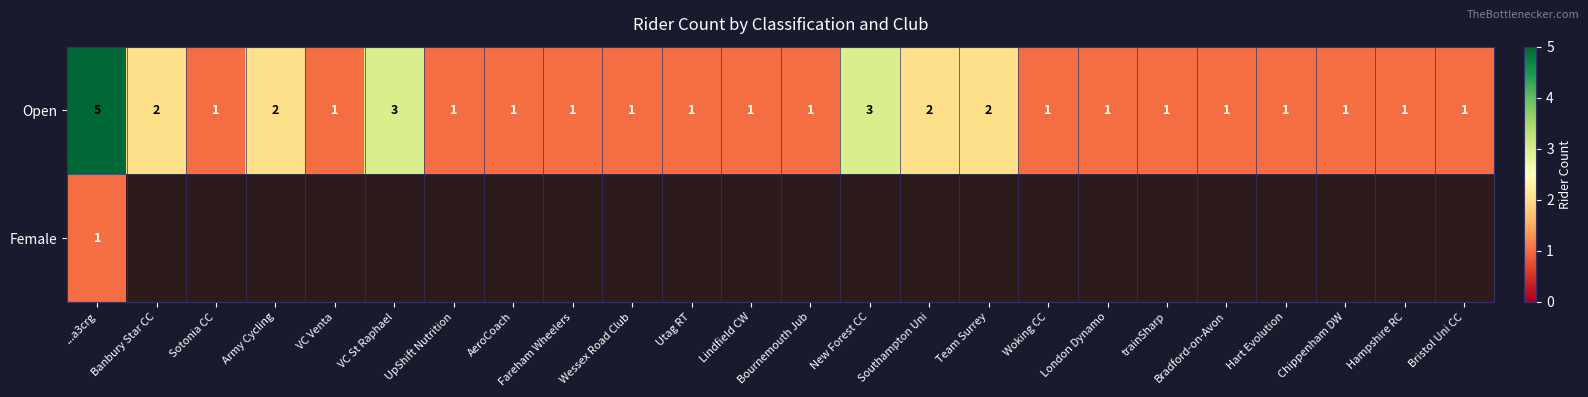

How many Open values are between 1 and 2?

21